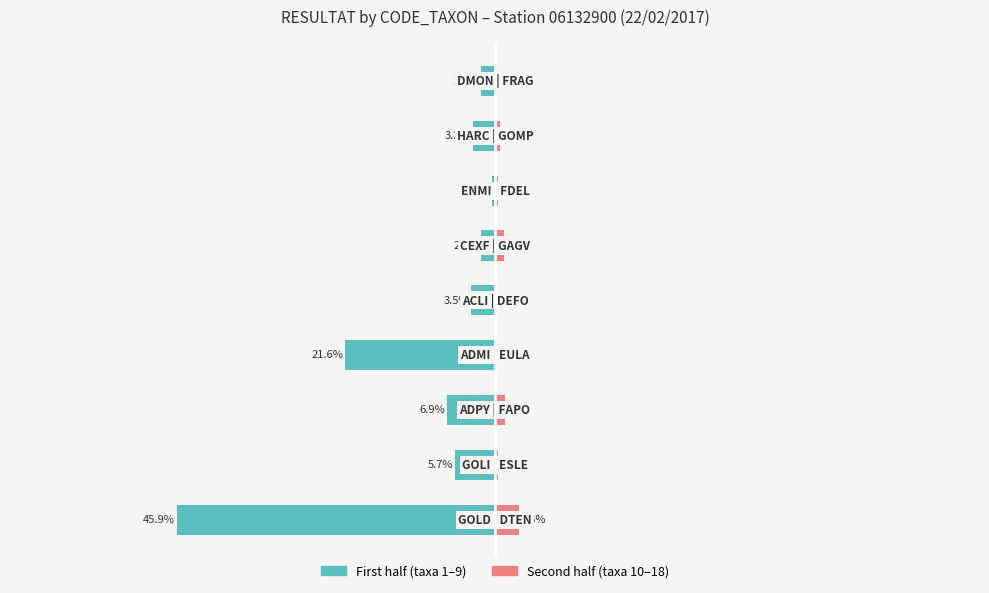

Read the Second half (taxa 10–18) value at 1.

0.5